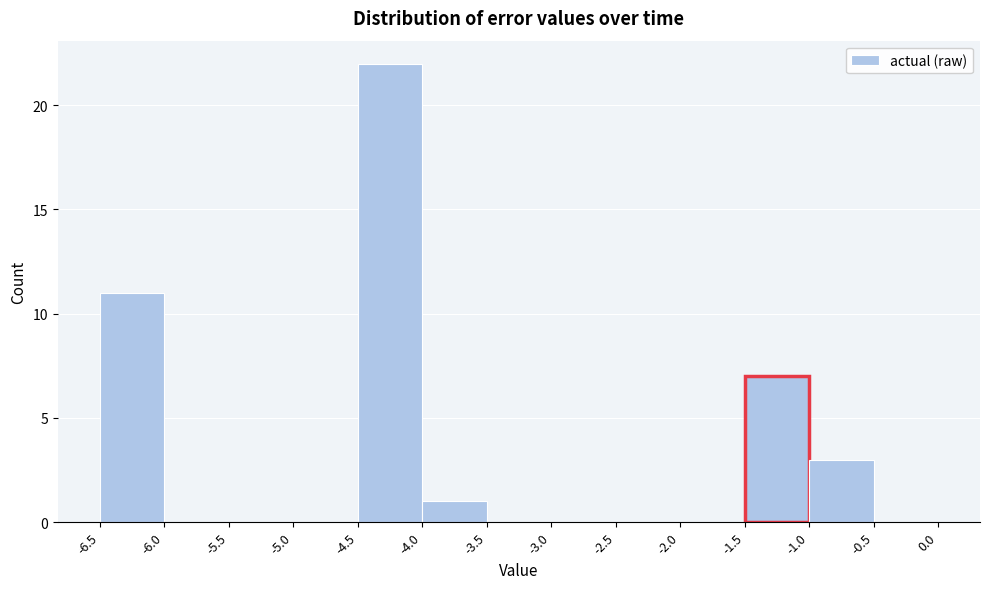

Reading left to right, list every bar in this chart as the range it spans on the x-axis followed by its height. The values are not printed on the chart, so give them approximately, as read against the axis.

-6.5 to -6.0: 11
-6.0 to -5.5: 0
-5.5 to -5.0: 0
-5.0 to -4.5: 0
-4.5 to -4.0: 22
-4.0 to -3.5: 1
-3.5 to -3.0: 0
-3.0 to -2.5: 0
-2.5 to -2.0: 0
-2.0 to -1.5: 0
-1.5 to -1.0: 7
-1.0 to -0.5: 3
-0.5 to 0.0: 0